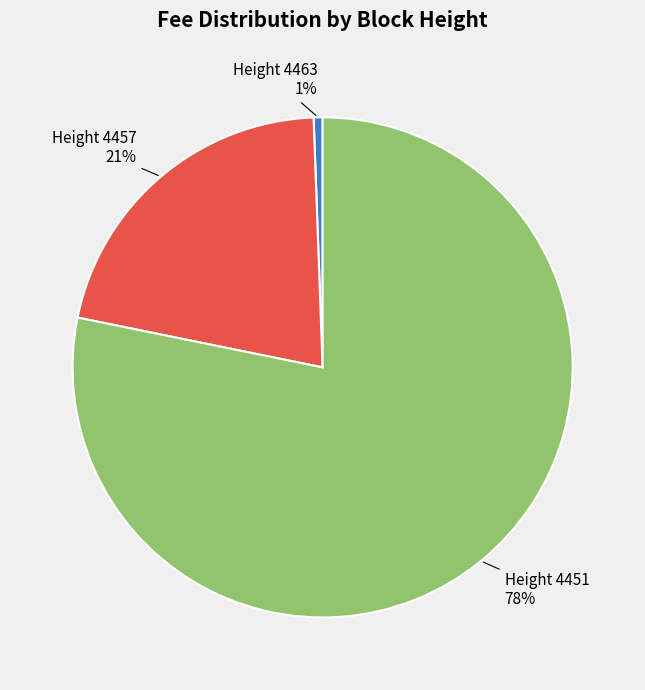

Is there any slice that represents more than half of the pie?

Yes